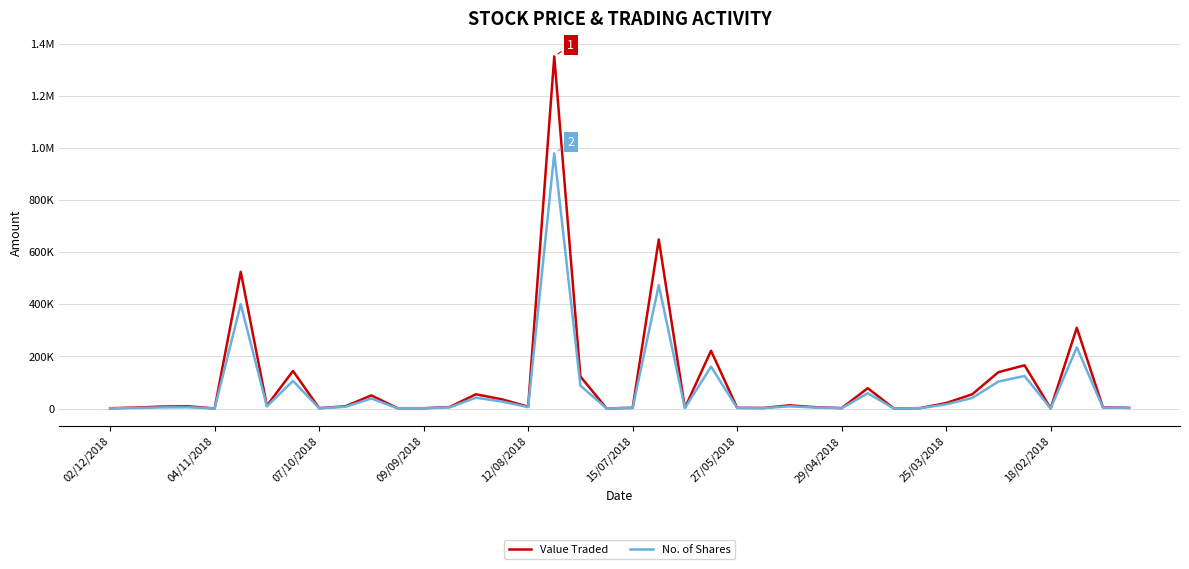

What are all the series names shown in the legend?

Value Traded, No. of Shares